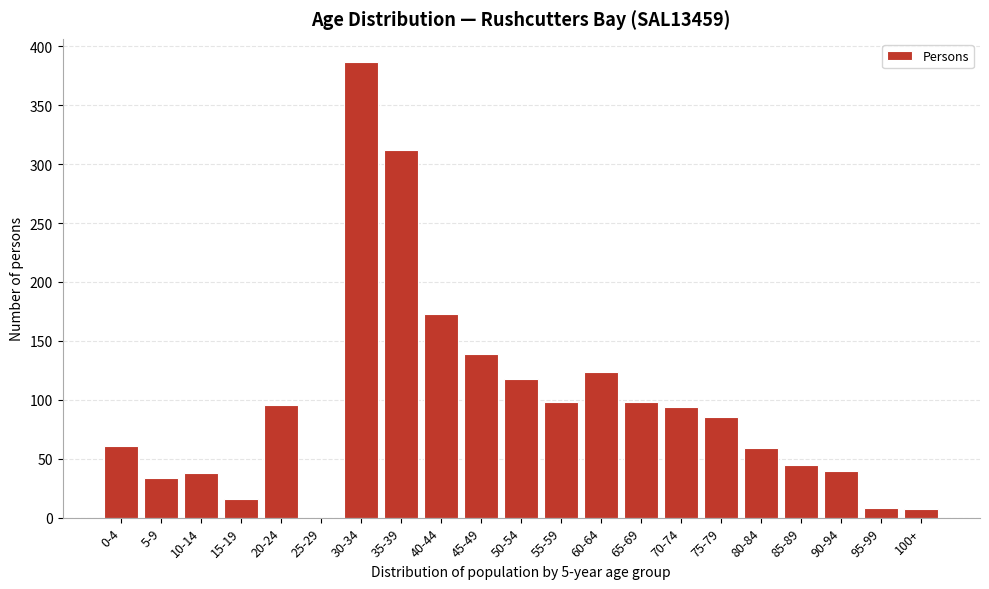

Which category has the highest value across all series?

30-34